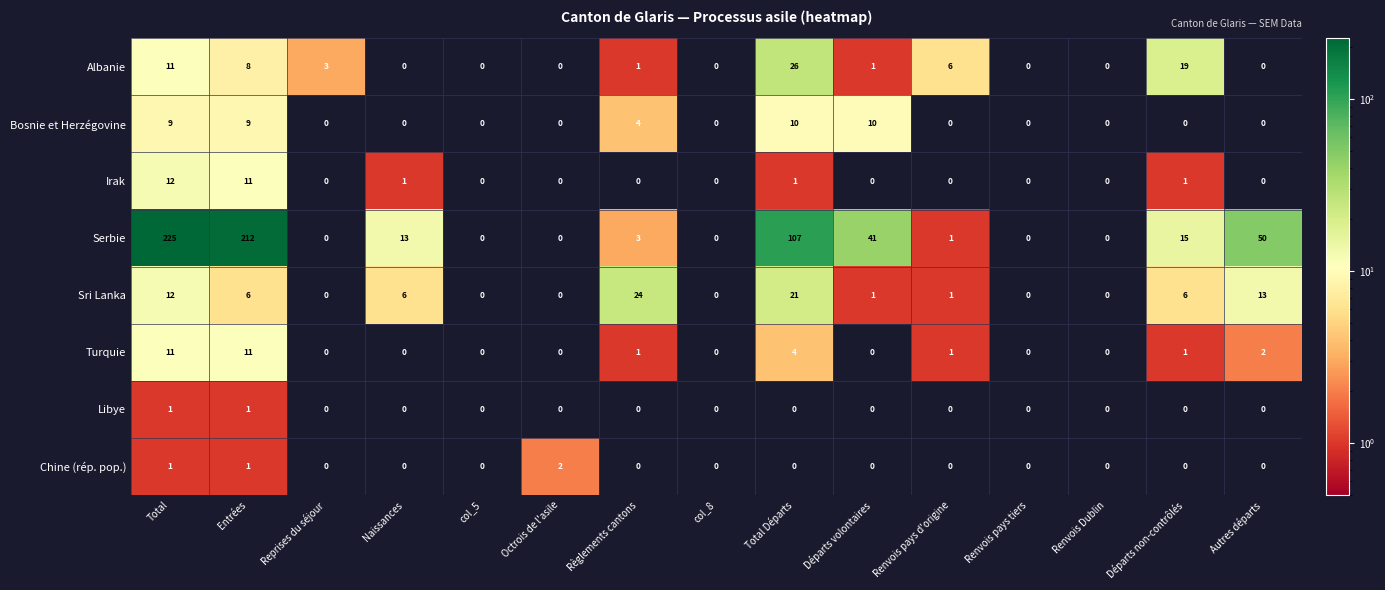

Count the Bosnie et Herzégovine values in the range 0 to 9.

13